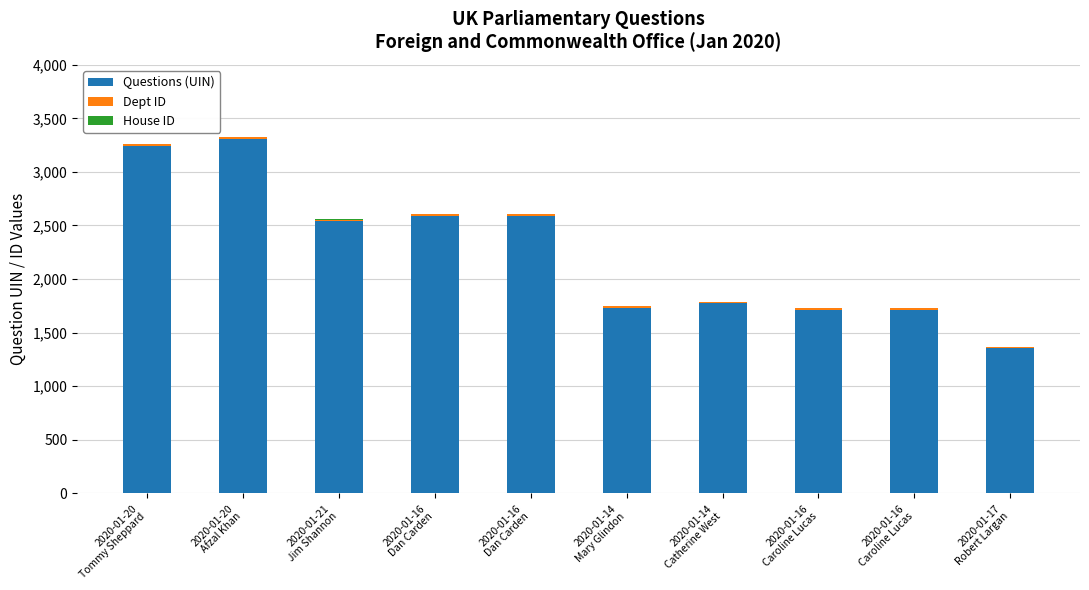

The Questions (UIN) series shows 1731 at 2020-01-14
Mary Glindon. True or false?

True